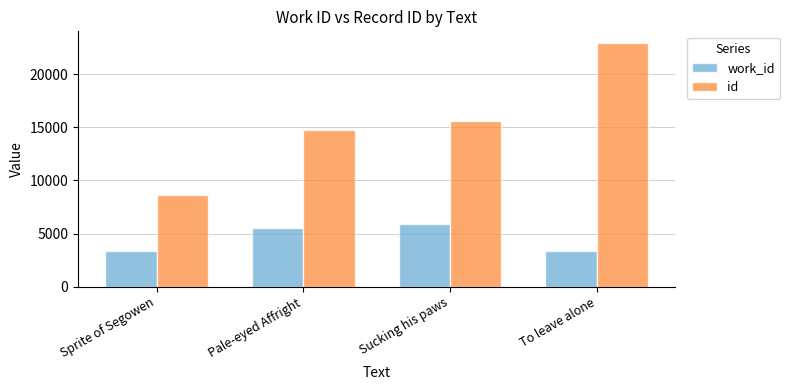

Which series changed the most between Sprite of Segowen and Pale-eyed Affright?

id